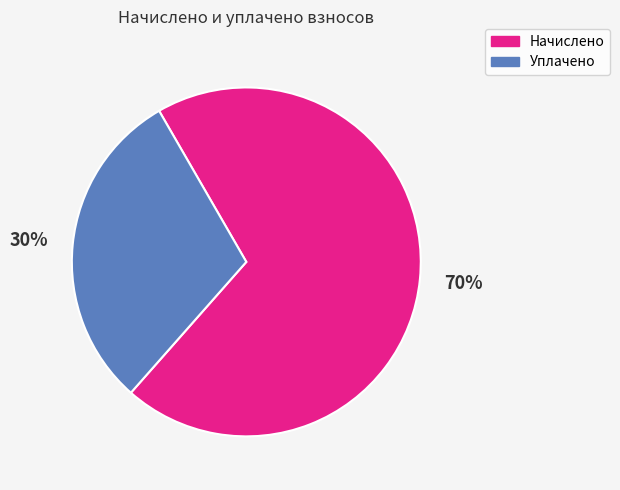

What is the ratio of the value at Уплачено to the value at Начислено?

0.4